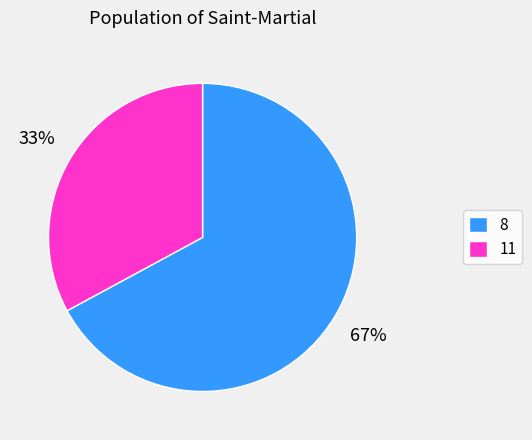

To the nearest percent, what is the difference between the 11 and 8 slice percentages?

34%